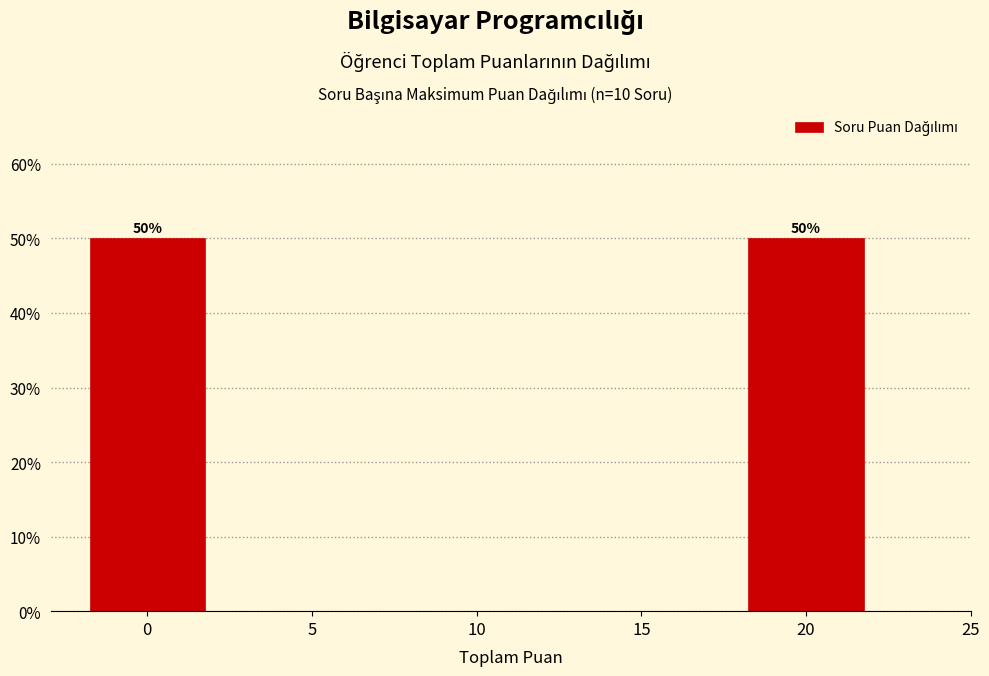

Reading right to left, extract all data points from this chart.

20=50	15=0	10=0	5=0	0=50